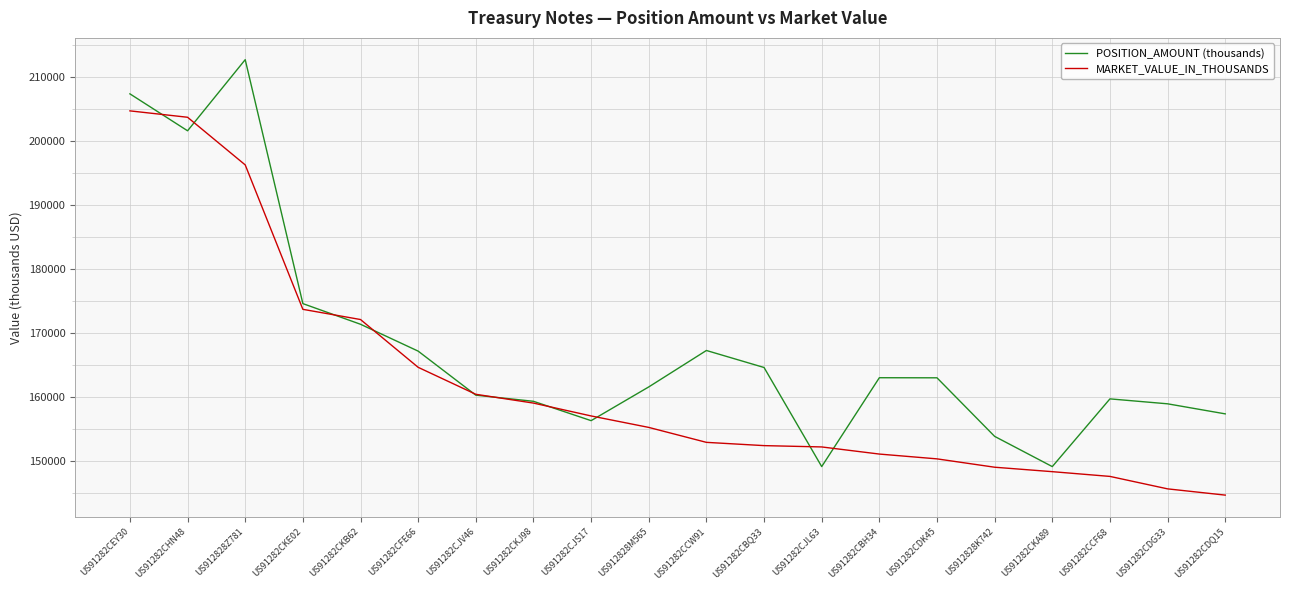

True or false: MARKET_VALUE_IN_THOUSANDS and POSITION_AMOUNT (thousands) intersect in this chart.

True